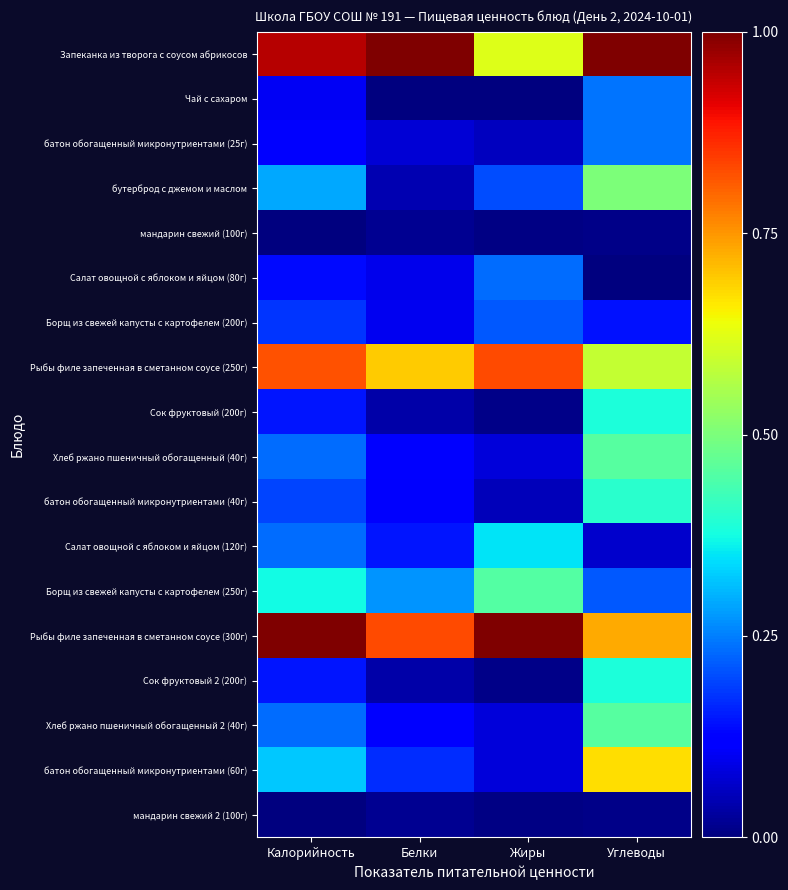

Count the number of categories in the chart.

4